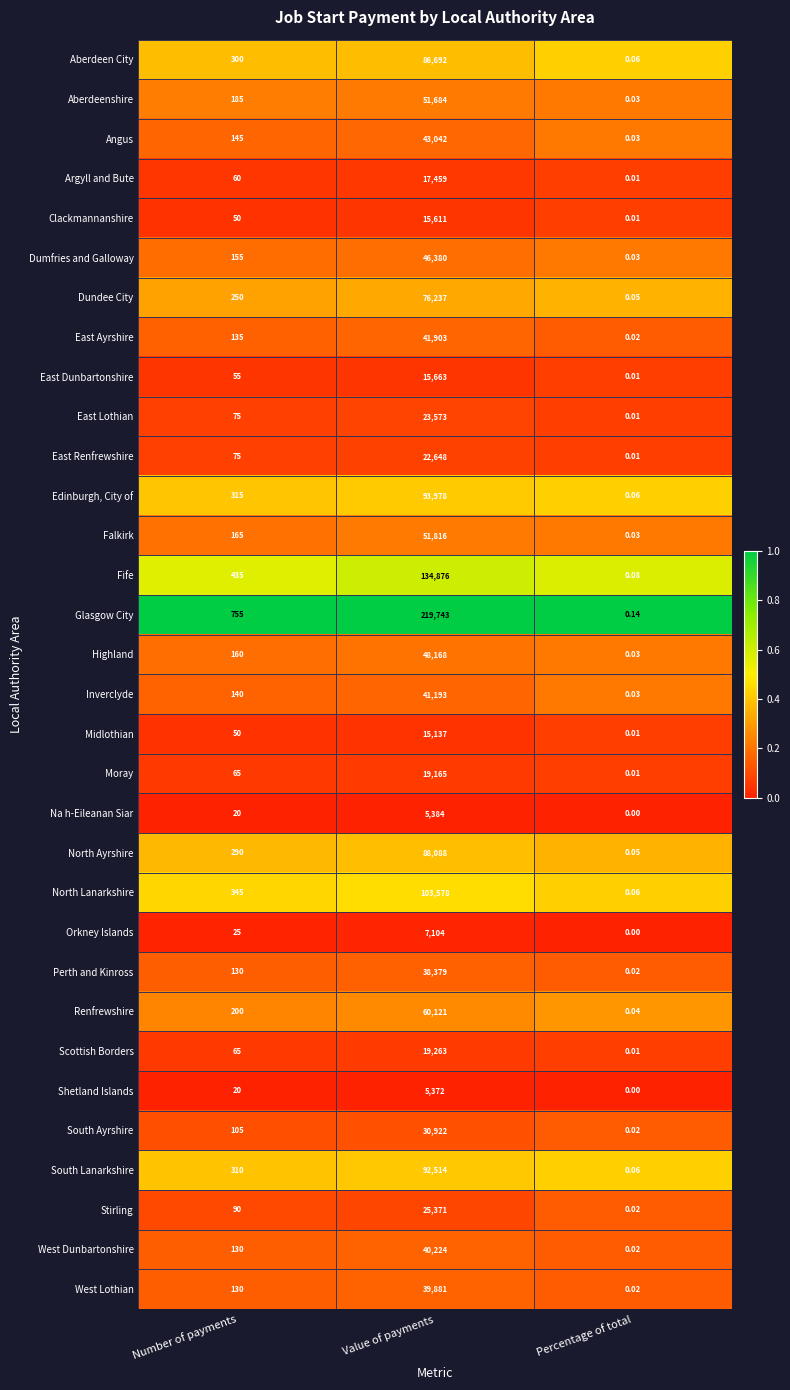

What is the total value across all series at Value of payments?

1621169.0